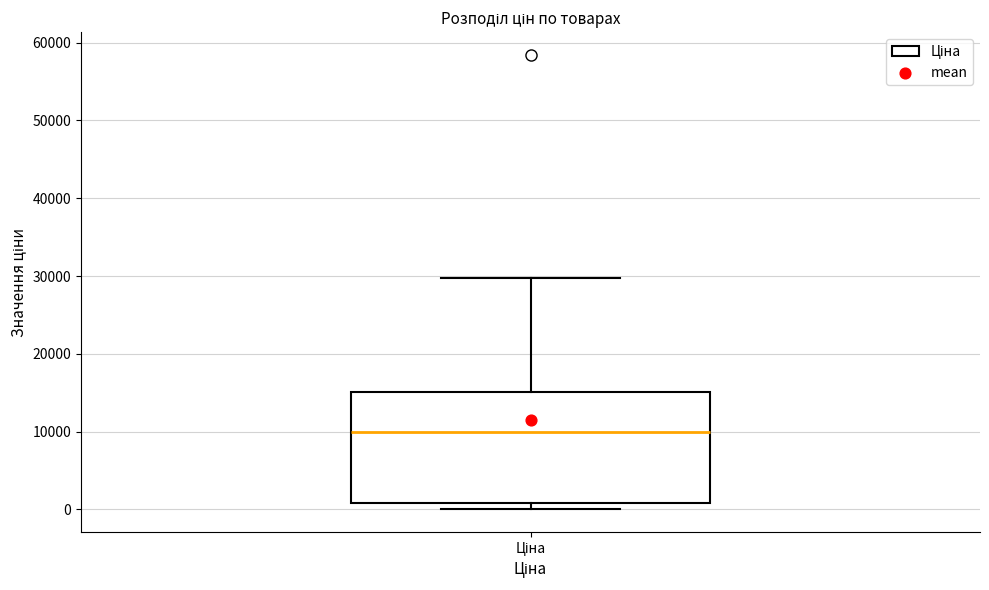

Where does the median line of the box for Ціна sit on the y-axis? The values are not printed on the chart, so give them approximately, as read against the axis.

10000